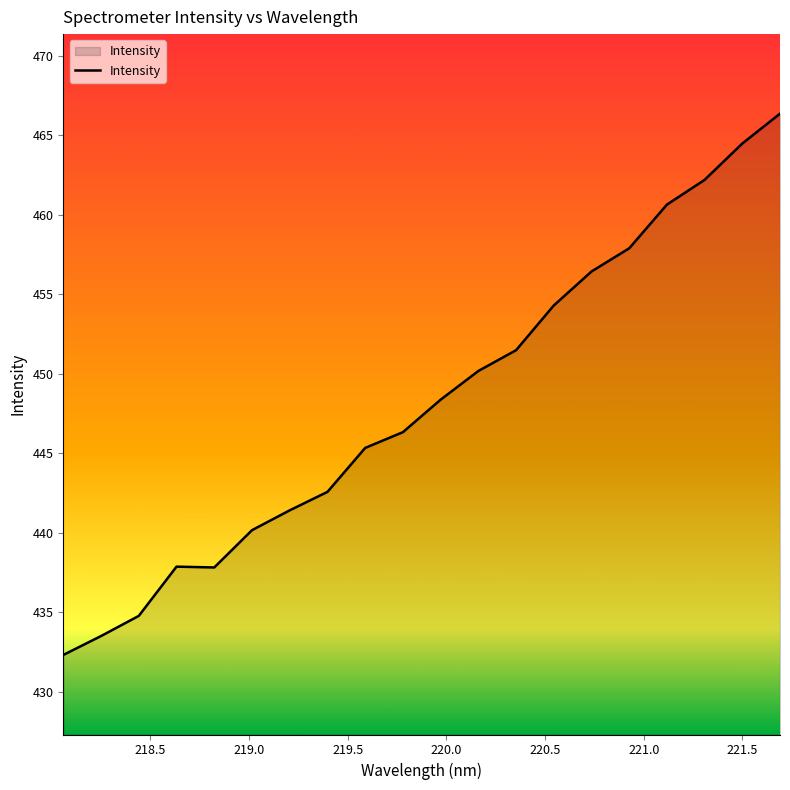

Which category has the highest value across all series?

221.6902